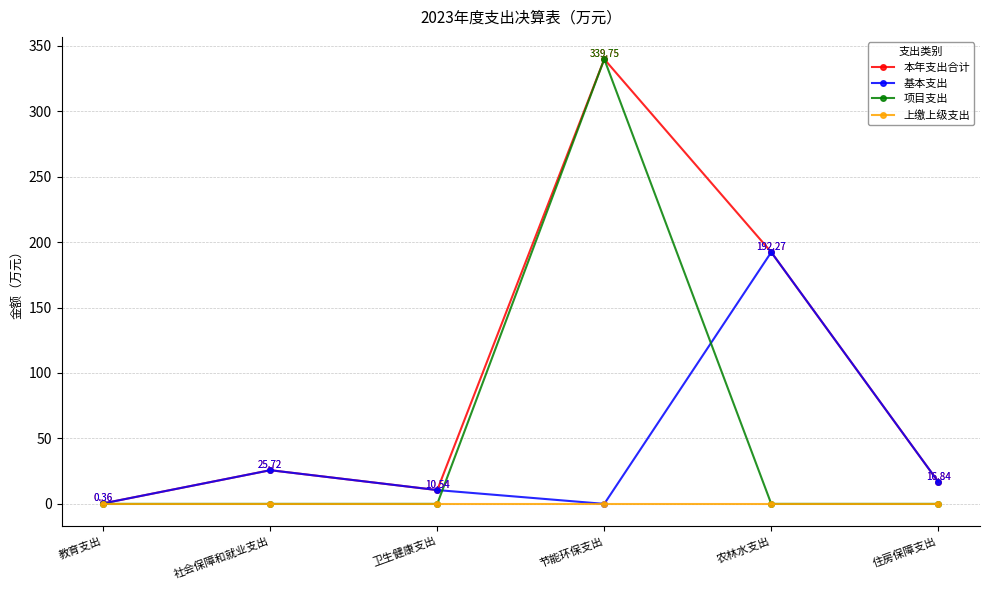

How many categories are shown in the chart?

6